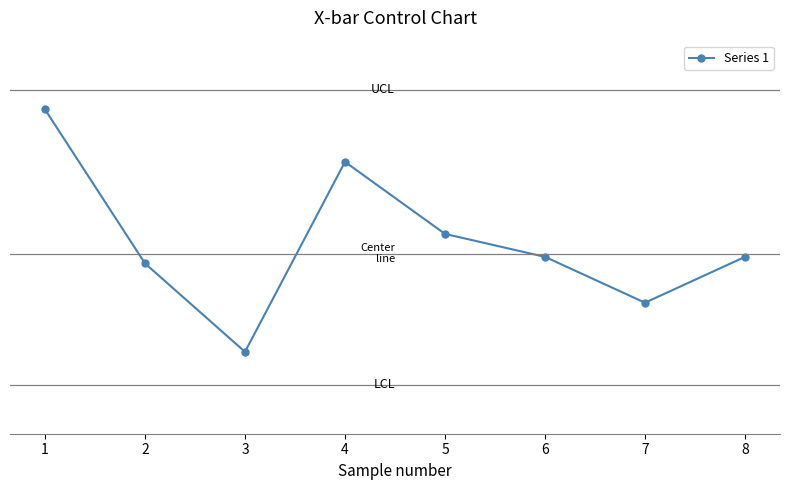

What is the difference between the values at 4 and 5?

0.2